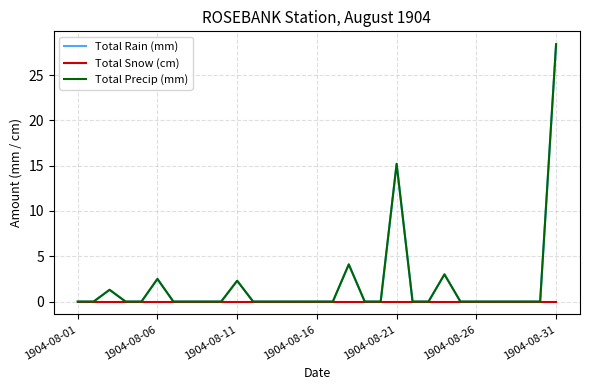

In Total Precip (mm), how many points are higher than both neighbors (excluding endpoints)?

6